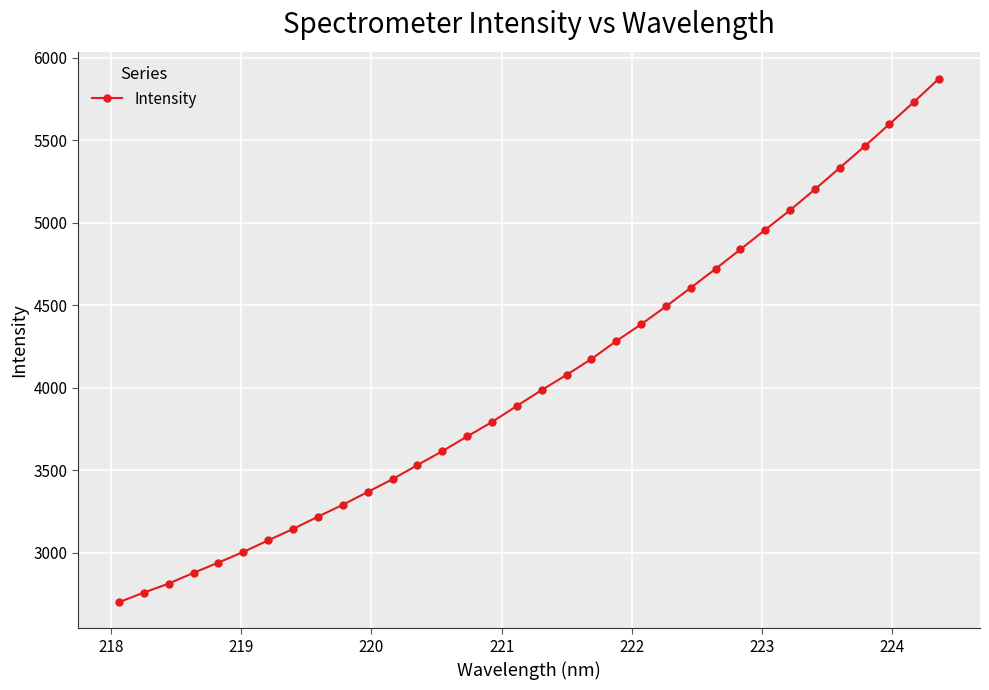

What is the value of the 26th point from the left?

4837.8